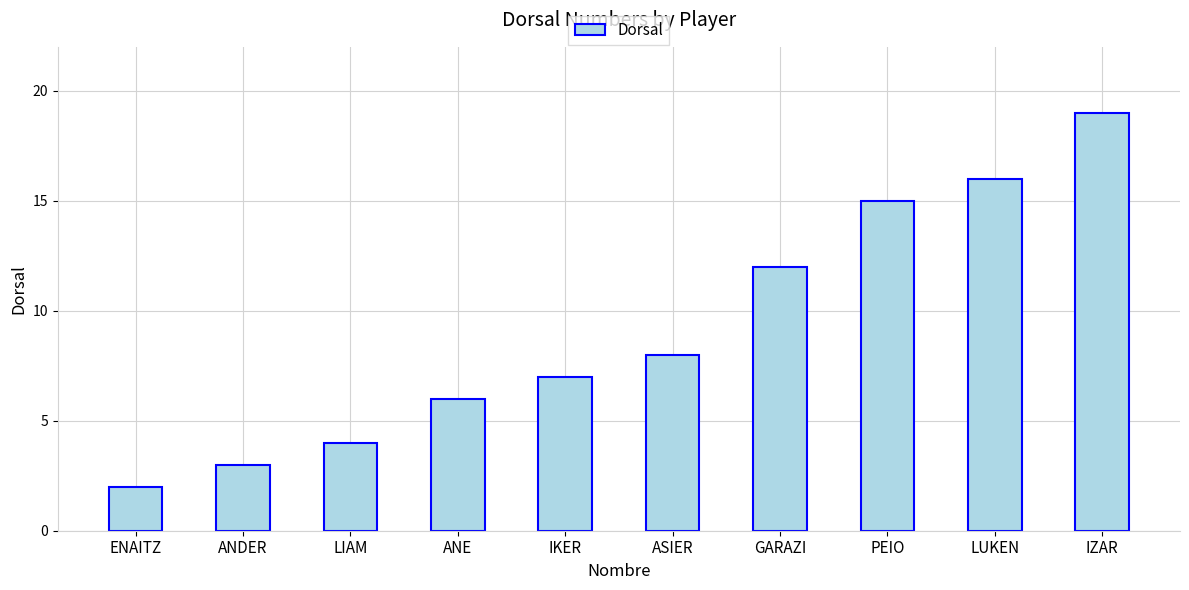

What is the ratio of the value at ANDER to the value at ENAITZ?

1.5